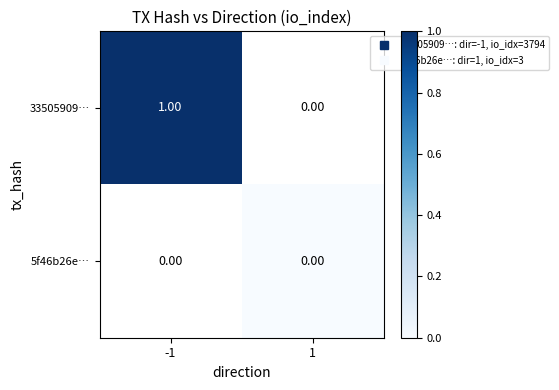

At which label is 33505909… closest to 1?

-1